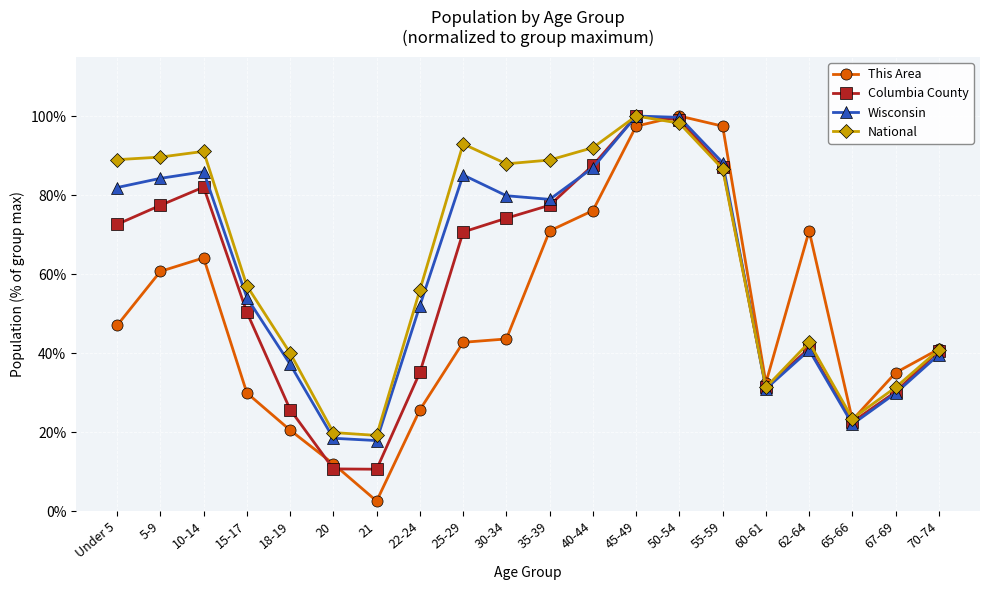

What is the total value across all series at 18-19?

123.4